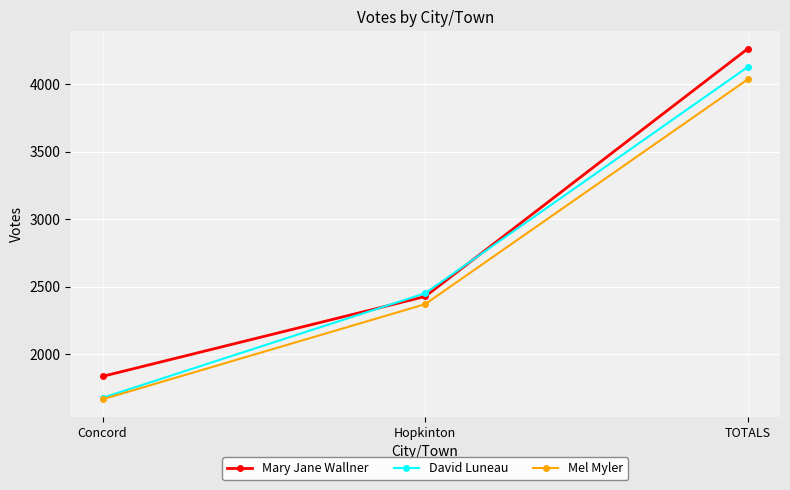

What is the total value across all series at TOTALS?

12430